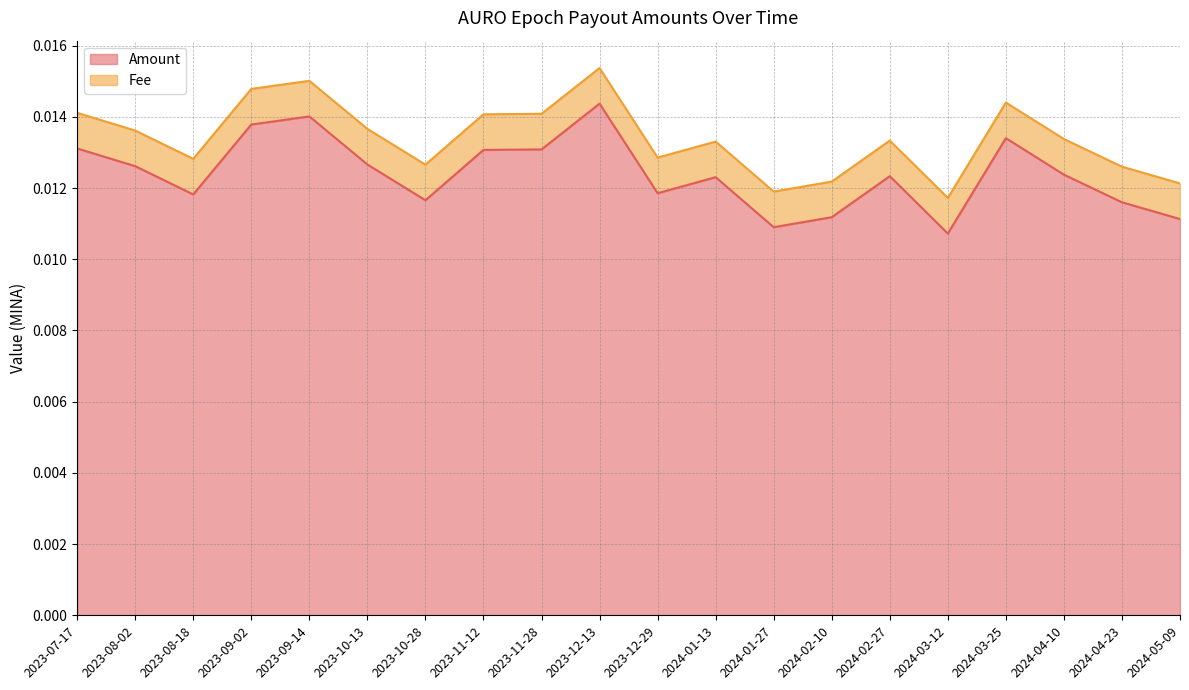

Count the values in the range 0 to 1.

20